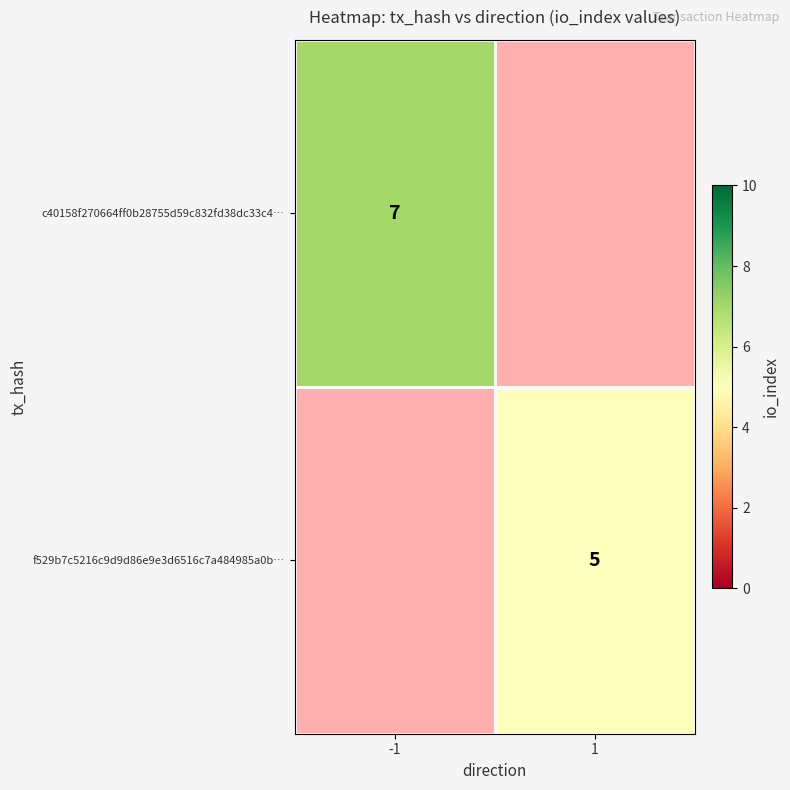

True or false: c40158f270664ff0b28755d59c832fd38dc33c4… has a value of 4 at -1.

False